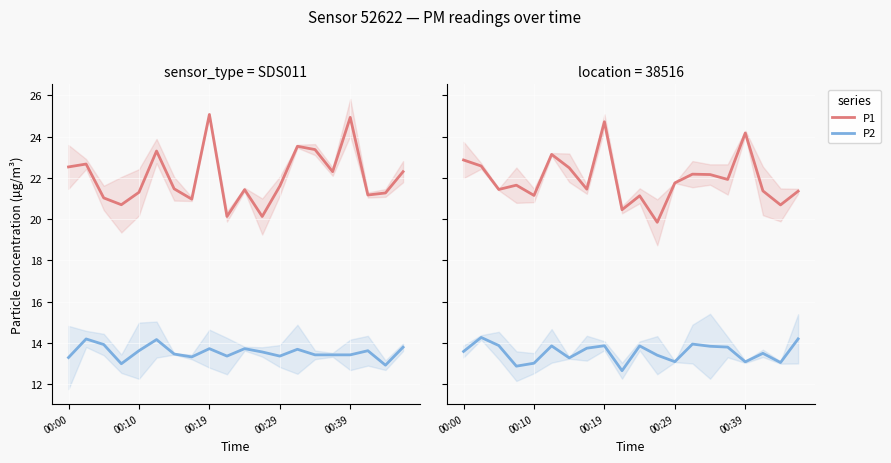

True or false: P2 and P1 intersect in this chart.

False